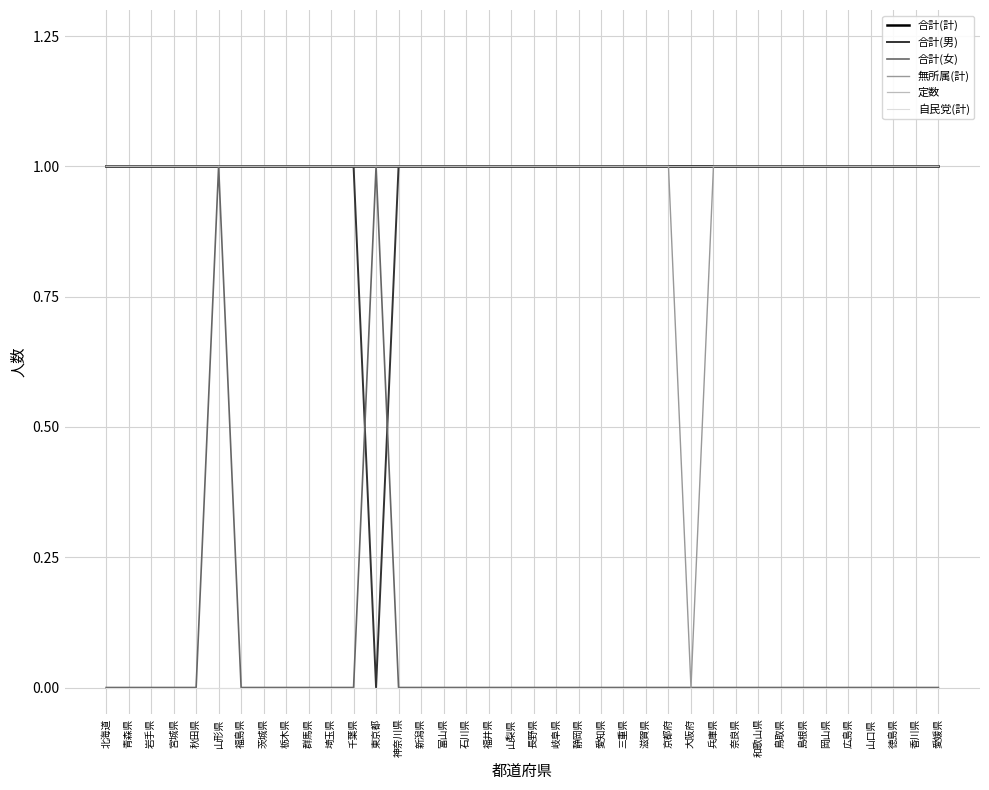

What is the approximate value of 合計(男) at 栃木県?

1